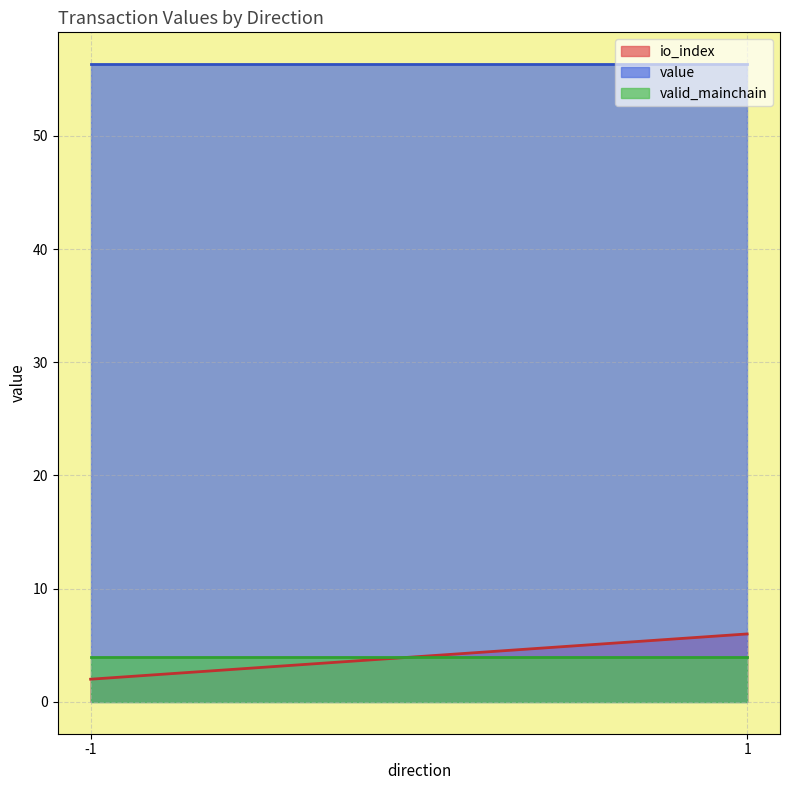

After their last crossing, which series has the higher values: io_index or value?

value